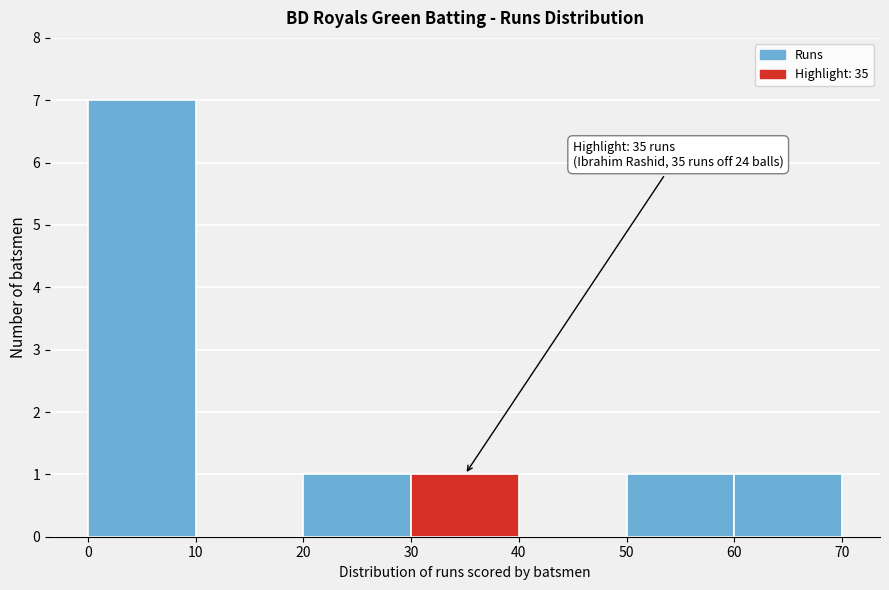

Over which range of the x-axis is the bar tallest?

0 to 10